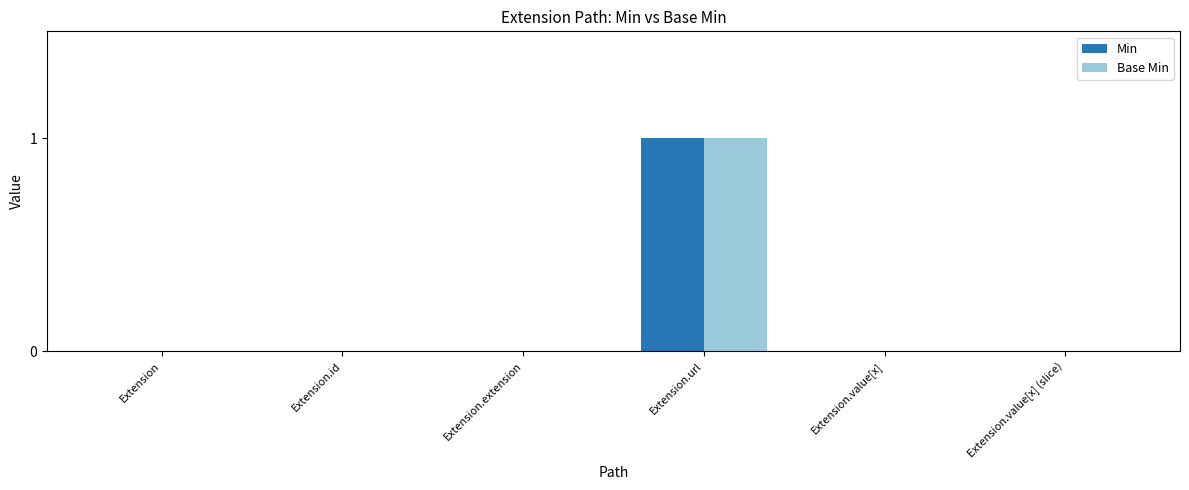

At which category is the sum across all series the highest?

Extension.url